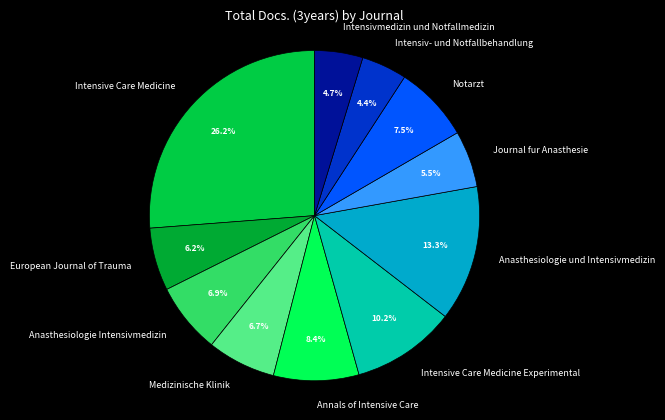

Is it true that European Journal of Trauma is 6% of the pie?

True